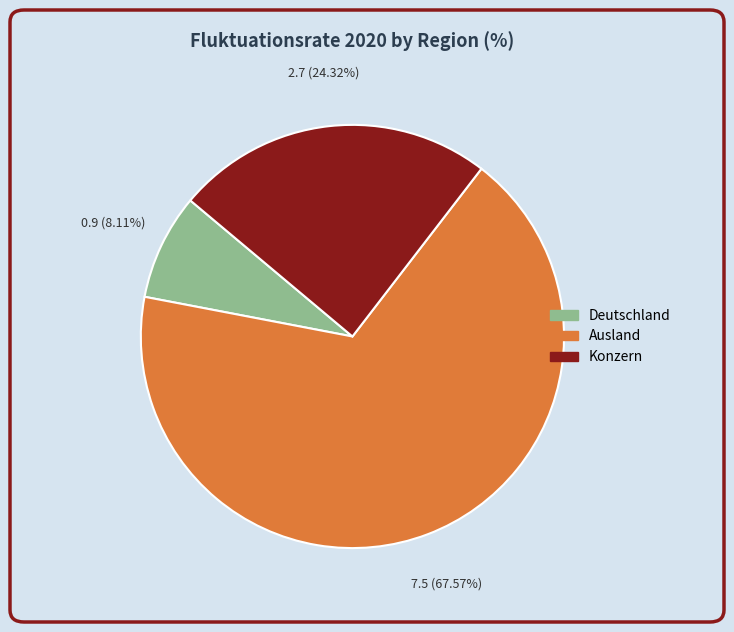

Combined, do Konzern and Ausland account for over 50%?

Yes